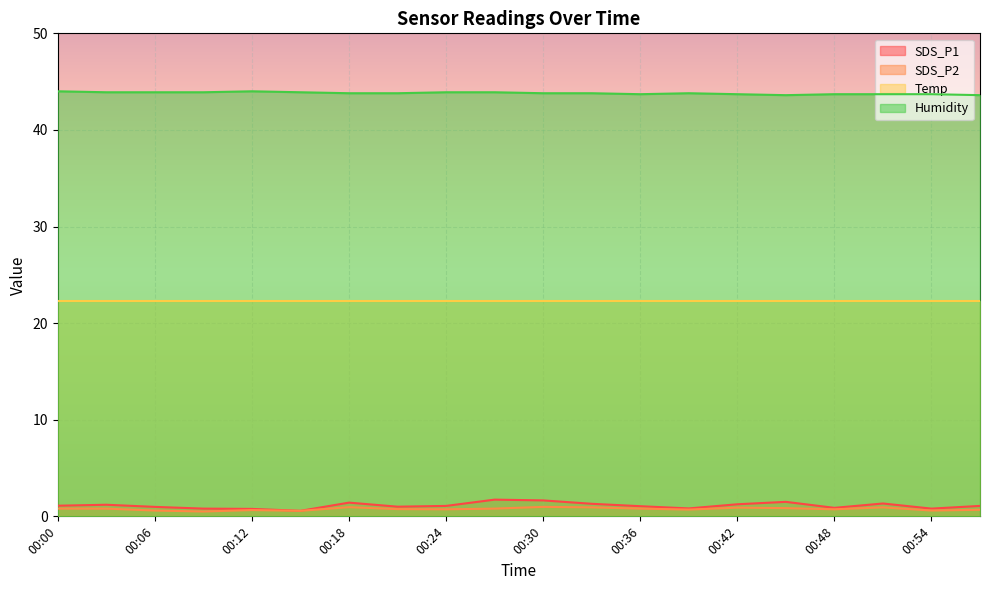

Is it true that SDS_P2 equals 0.4 at 00:51?

False